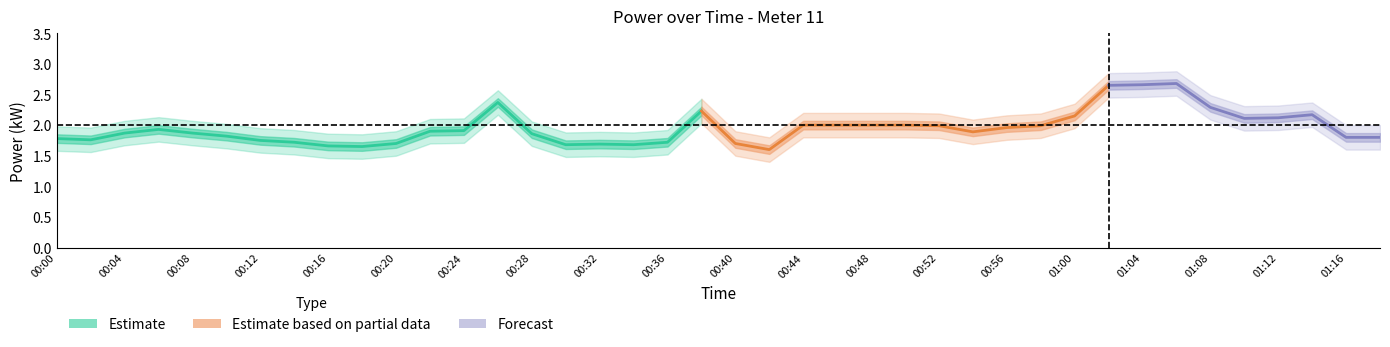

Which has a higher value, 01:00 or 00:30?

01:00